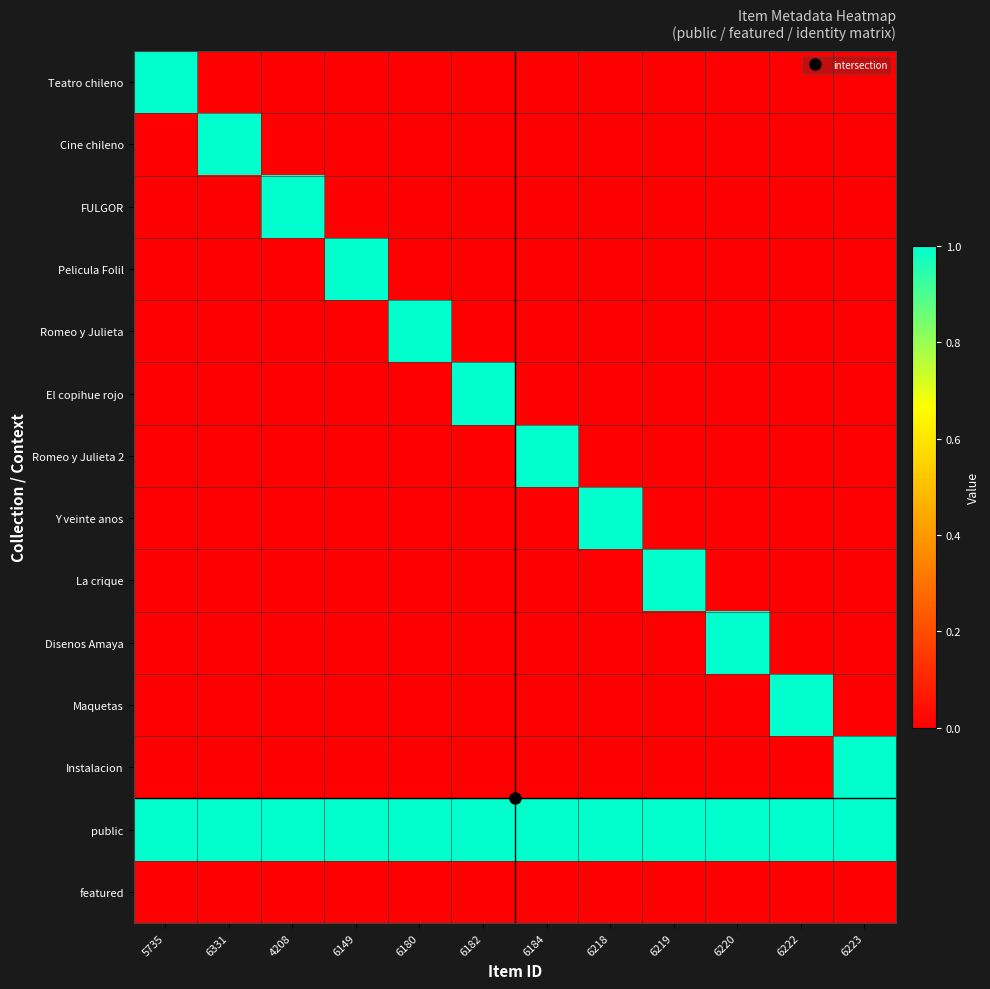

Reading right to left, transcribe all the data shown in this chart.

Teatro chileno: 6223=0	6222=0	6220=0	6219=0	6218=0	6184=0	6182=0	6180=0	6149=0	4208=0	6331=0	5735=1
Cine chileno: 6223=0	6222=0	6220=0	6219=0	6218=0	6184=0	6182=0	6180=0	6149=0	4208=0	6331=1	5735=0
FULGOR: 6223=0	6222=0	6220=0	6219=0	6218=0	6184=0	6182=0	6180=0	6149=0	4208=1	6331=0	5735=0
Pelicula Folil: 6223=0	6222=0	6220=0	6219=0	6218=0	6184=0	6182=0	6180=0	6149=1	4208=0	6331=0	5735=0
Romeo y Julieta: 6223=0	6222=0	6220=0	6219=0	6218=0	6184=0	6182=0	6180=1	6149=0	4208=0	6331=0	5735=0
El copihue rojo: 6223=0	6222=0	6220=0	6219=0	6218=0	6184=0	6182=1	6180=0	6149=0	4208=0	6331=0	5735=0
Romeo y Julieta 2: 6223=0	6222=0	6220=0	6219=0	6218=0	6184=1	6182=0	6180=0	6149=0	4208=0	6331=0	5735=0
Y veinte anos: 6223=0	6222=0	6220=0	6219=0	6218=1	6184=0	6182=0	6180=0	6149=0	4208=0	6331=0	5735=0
La crique: 6223=0	6222=0	6220=0	6219=1	6218=0	6184=0	6182=0	6180=0	6149=0	4208=0	6331=0	5735=0
Disenos Amaya: 6223=0	6222=0	6220=1	6219=0	6218=0	6184=0	6182=0	6180=0	6149=0	4208=0	6331=0	5735=0
Maquetas: 6223=0	6222=1	6220=0	6219=0	6218=0	6184=0	6182=0	6180=0	6149=0	4208=0	6331=0	5735=0
Instalacion: 6223=1	6222=0	6220=0	6219=0	6218=0	6184=0	6182=0	6180=0	6149=0	4208=0	6331=0	5735=0
public: 6223=1	6222=1	6220=1	6219=1	6218=1	6184=1	6182=1	6180=1	6149=1	4208=1	6331=1	5735=1
featured: 6223=0	6222=0	6220=0	6219=0	6218=0	6184=0	6182=0	6180=0	6149=0	4208=0	6331=0	5735=0